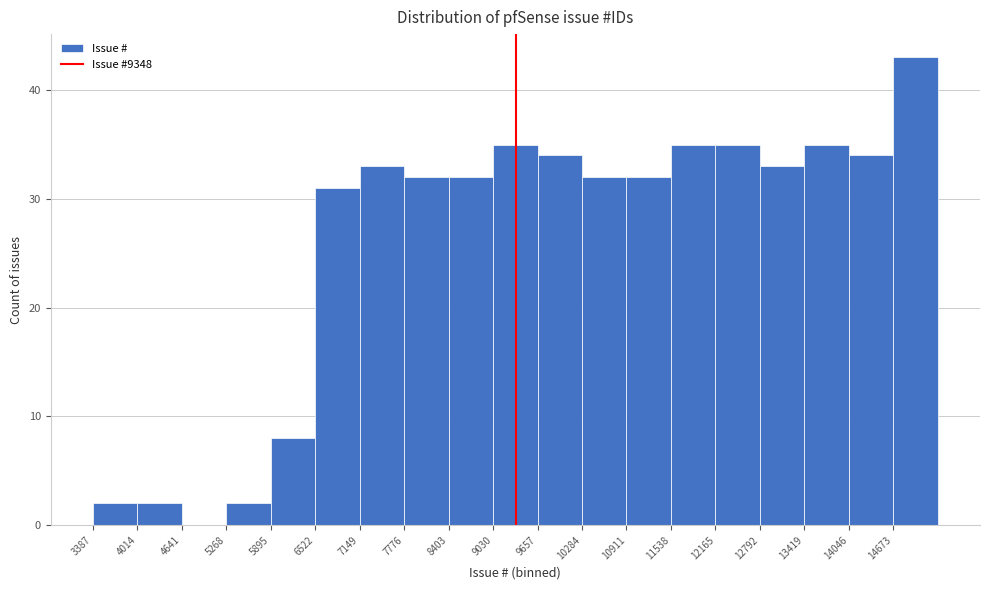

Reading left to right, transcribe this chart: for each bar, give the range it covers on the x-axis and its height. Neither the bar edges nor the heights are printed on the chart, so give them approximately, as read against the axes.

3400 to 4000: 2
4000 to 4600: 2
4600 to 5300: 0
5300 to 5900: 2
5900 to 6500: 8
6500 to 7100: 31
7100 to 7800: 33
7800 to 8400: 32
8400 to 9000: 32
9000 to 9700: 35
9700 to 10300: 34
10300 to 10900: 32
10900 to 11500: 32
11500 to 12200: 35
12200 to 12800: 35
12800 to 13400: 33
13400 to 14000: 35
14000 to 14700: 34
14700 to 15300: 43